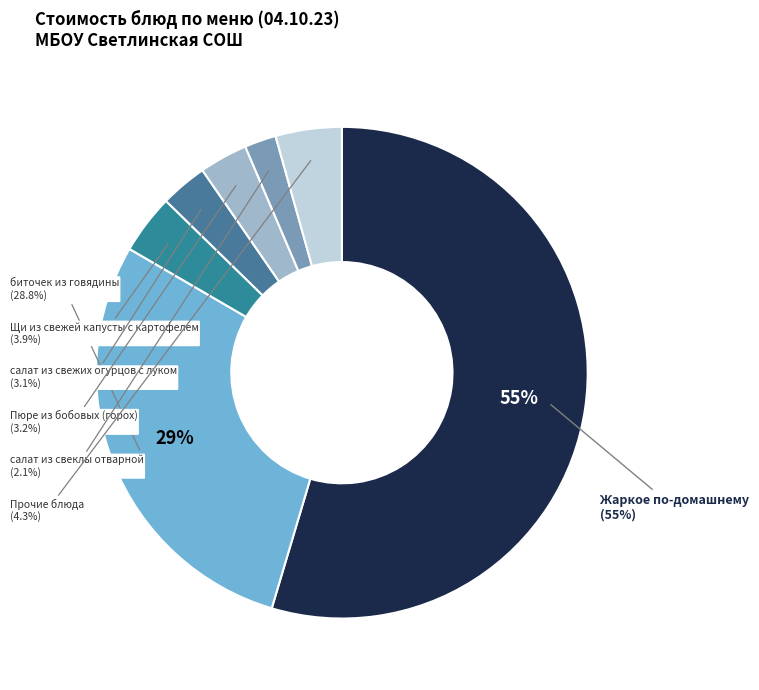

Which category has the biggest portion of the pie?

Жаркое по-домашнему